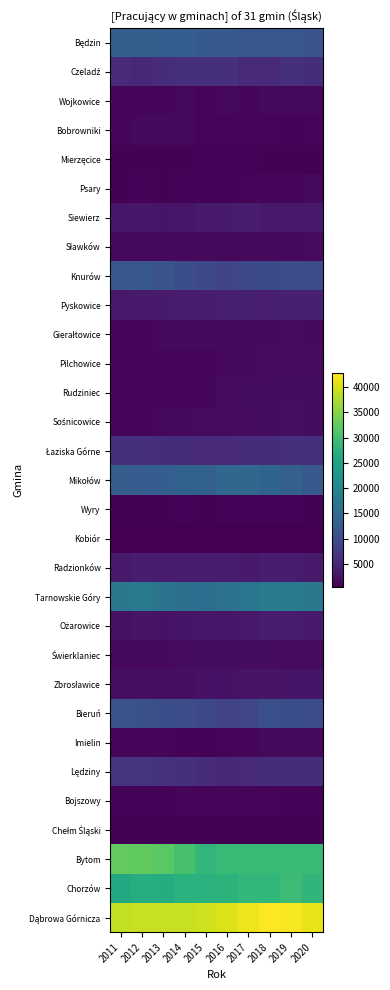

At how many categories does at least one series exceed 14570?

10